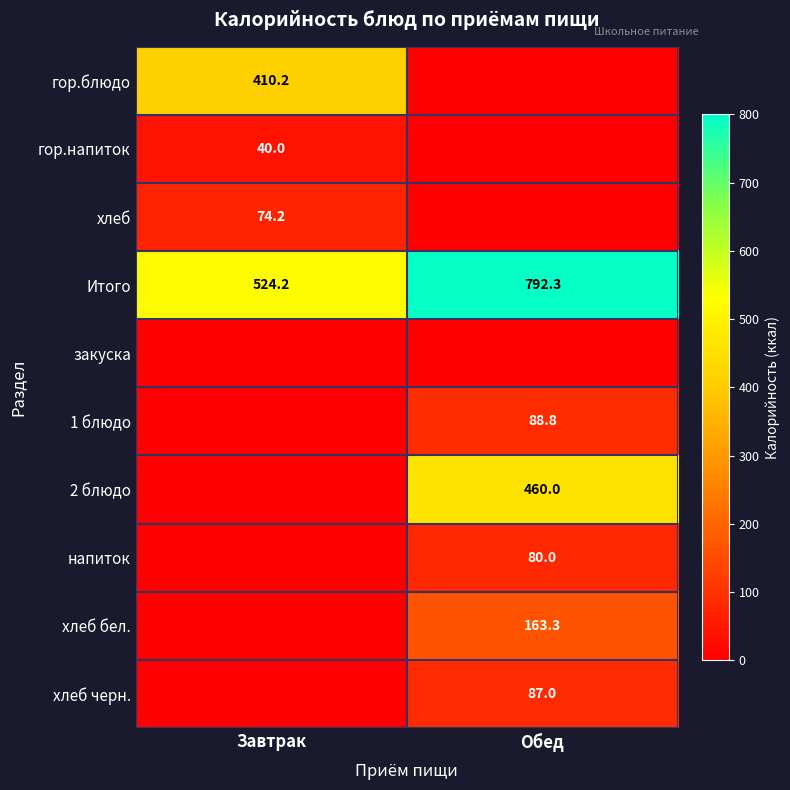

At which category is the sum across all series the highest?

Обед